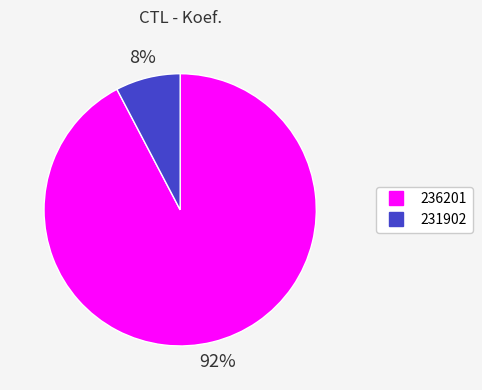

Combined, do 236201 and 231902 account for over 50%?

Yes